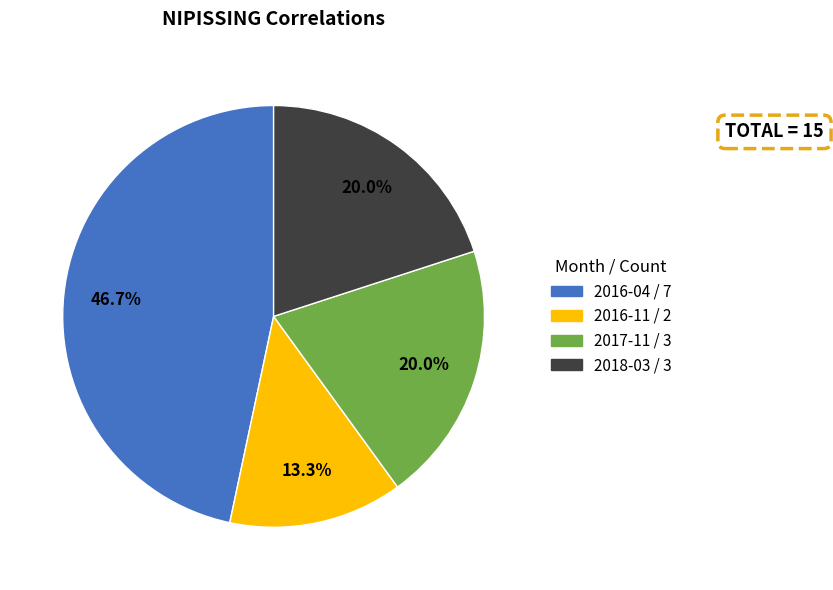

To the nearest percent, what is the combined percentage of 2016-11 and 2018-03?

33%